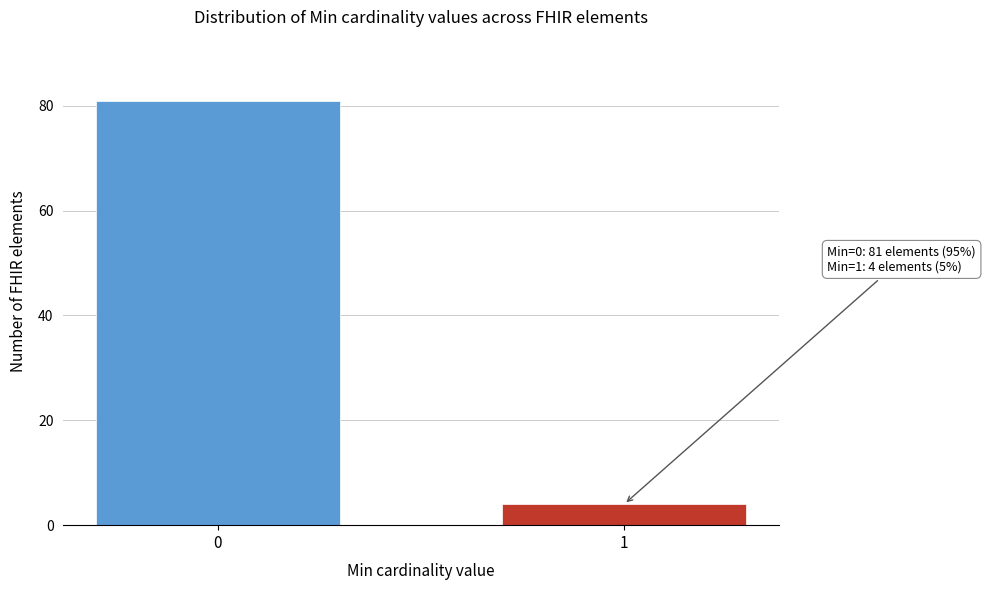

Reading left to right, what are all the values shown in this chart?

0=81	1=4